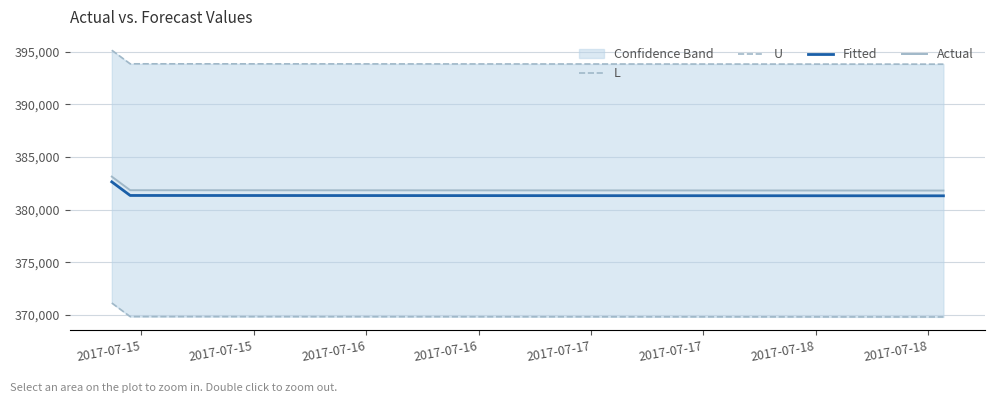

What is the highest value of the Fitted series?

382647